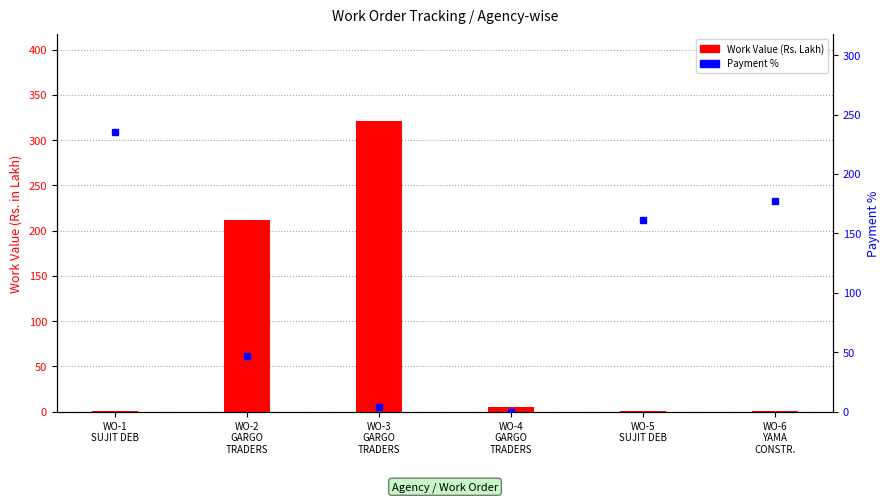

List the series in order of their overall mean, highest first.

Payment %, Work Value (Rs. Lakh)